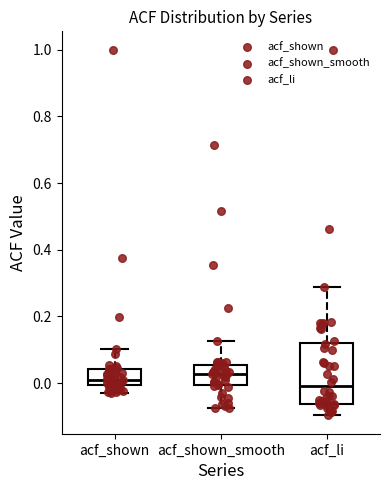

Reading left to right, read every box against the y-axis: the position of its median line, the range the box covers, and the ends of its whiskers. The values are not printed on the chart, so give them approximately, as read against the axis.

acf_shown: median 0.02, box 0.00 to 0.04, whiskers -0.02 to 0.10
acf_shown_smooth: median 0.02, box 0.00 to 0.06, whiskers -0.08 to 0.12
acf_li: median 0.00, box -0.06 to 0.12, whiskers -0.10 to 0.28